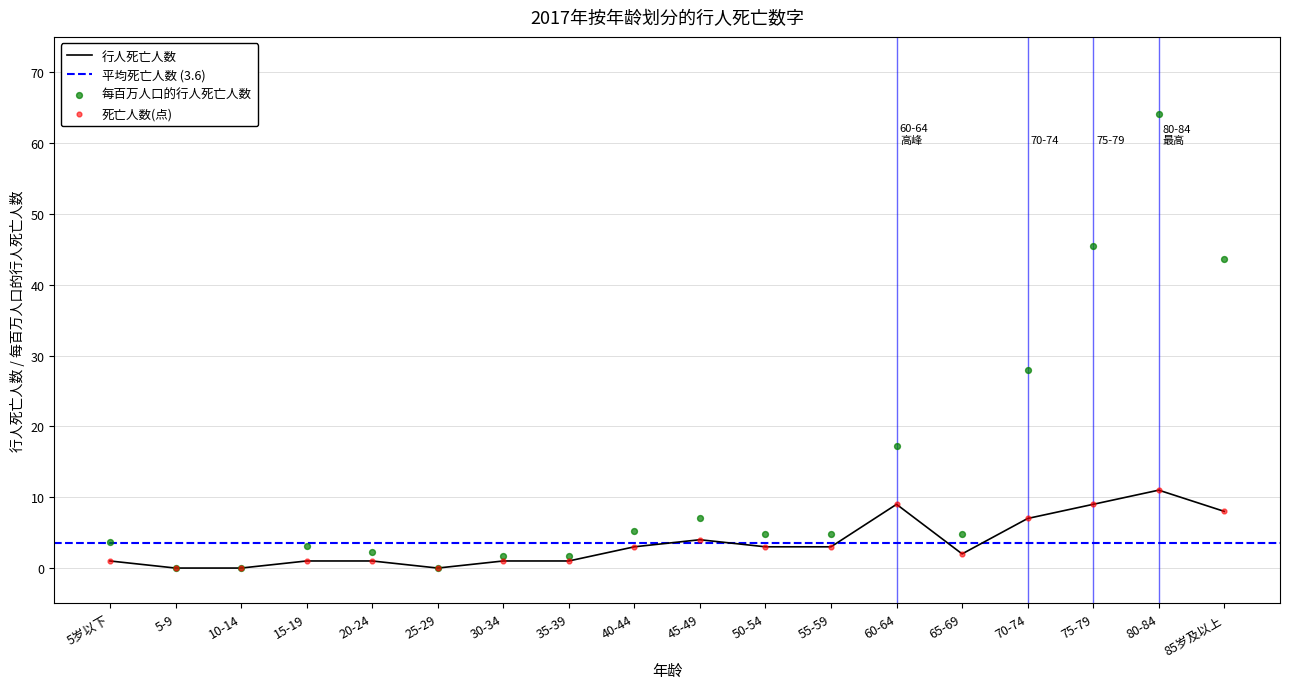

Which series has the largest Y range (max minus min)?

每百万人口的行人死亡人数